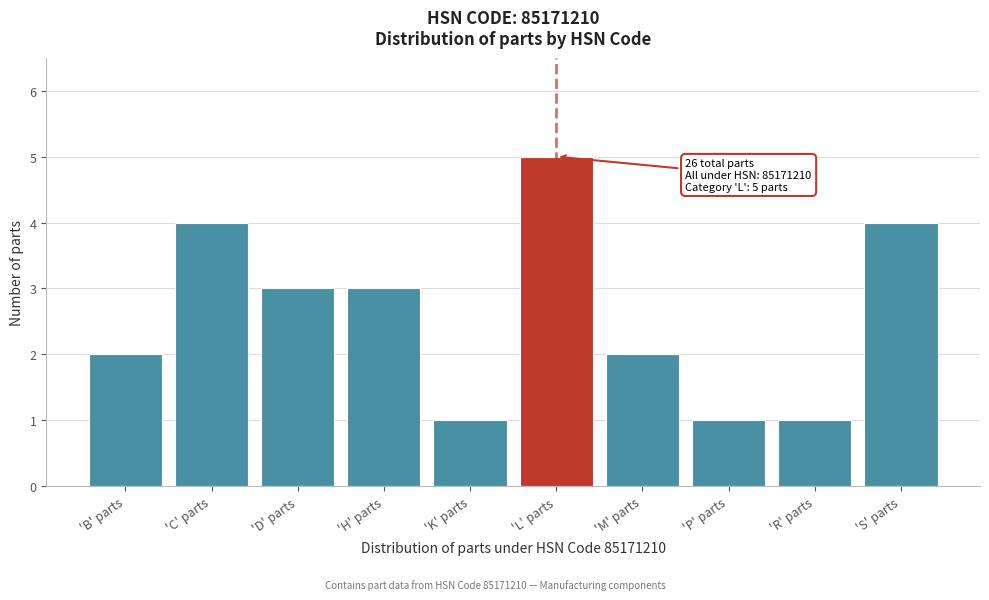

Reading right to left, list all the values displayed in this chart.

4	1	1	2	5	1	3	3	4	2